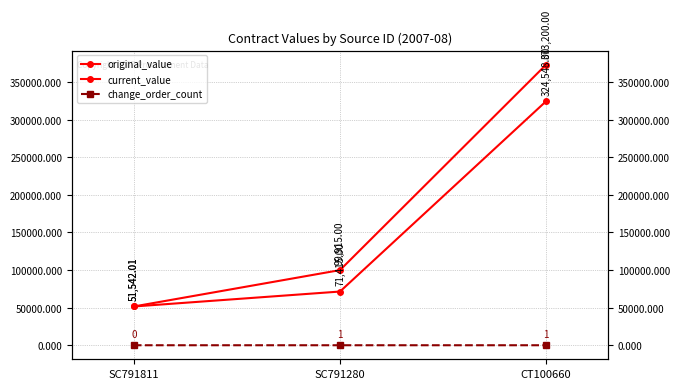

Is the value of current_value at SC791280 greater than the value of original_value at SC791280?

Yes